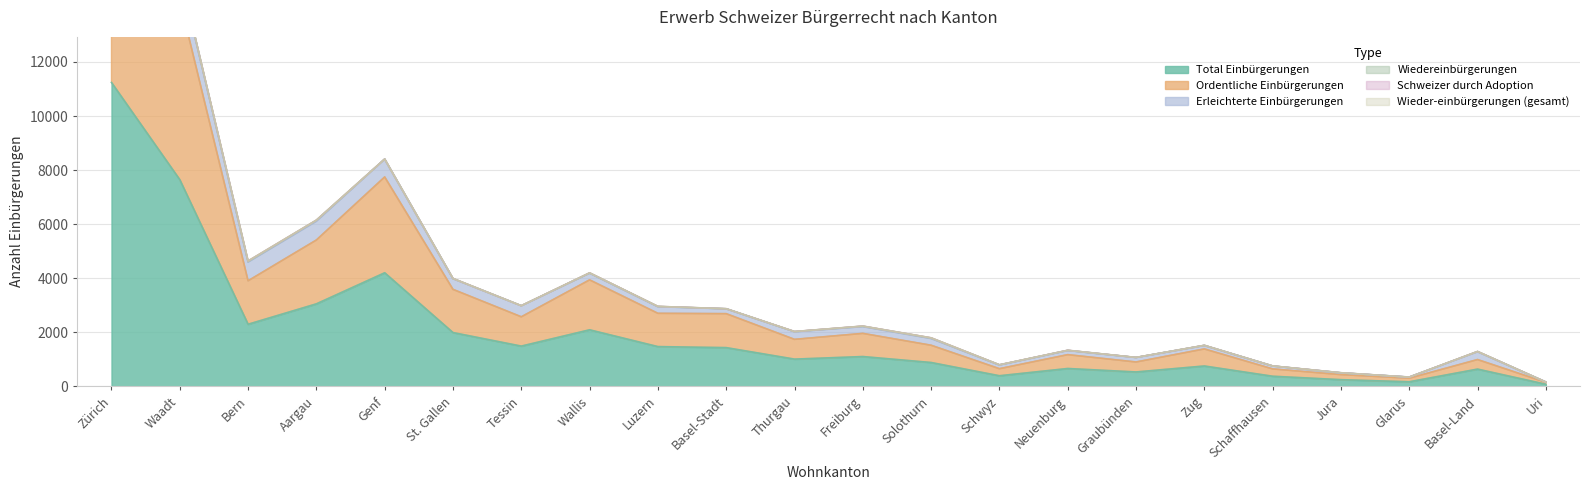

True or false: Wiedereinbürgerungen and Total Einbürgerungen intersect in this chart.

False